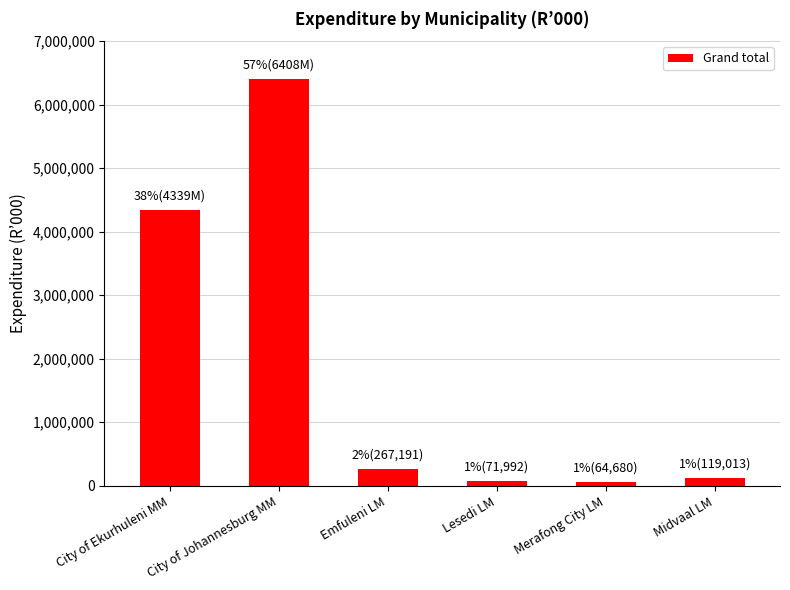

What is the average value?

1878510